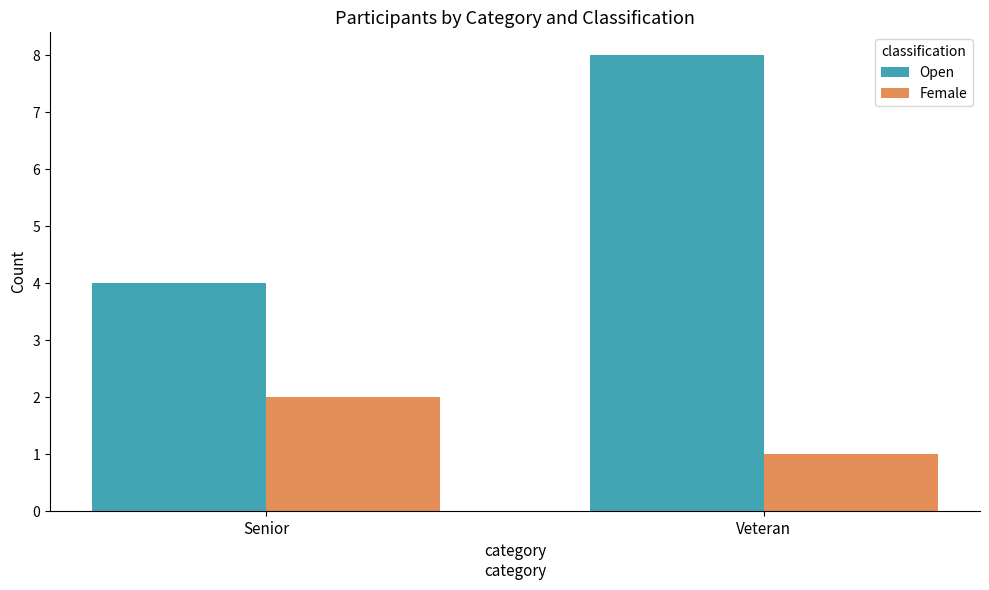

What are all the series names shown in the legend?

Open, Female